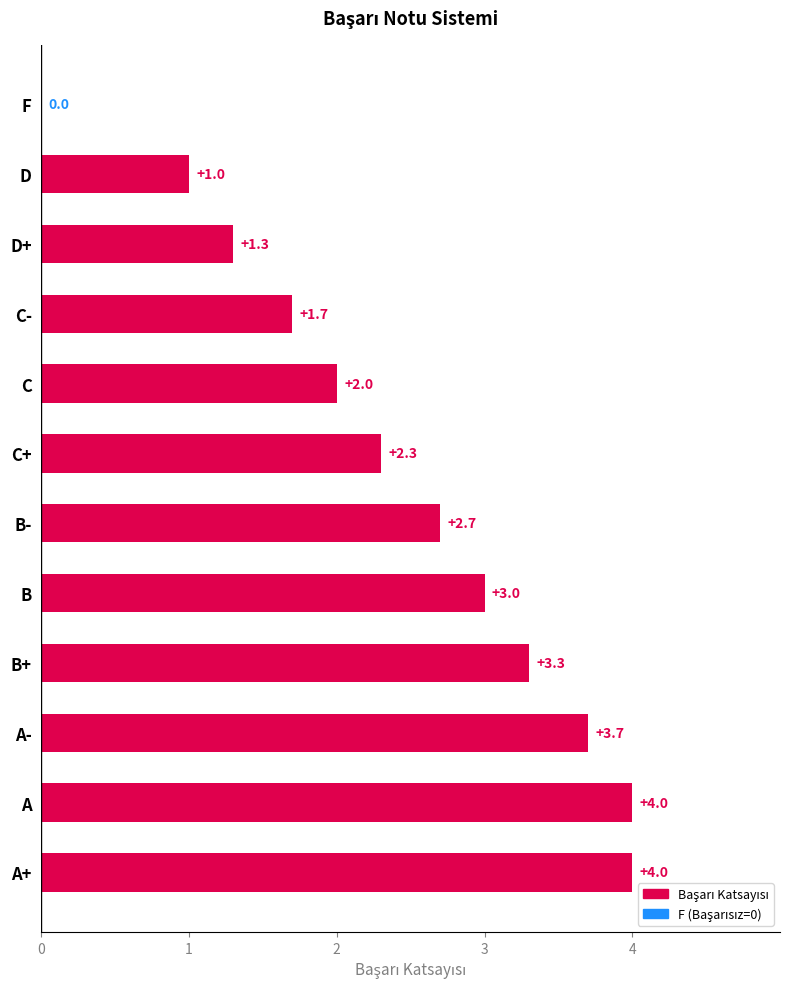

How many positive values are there?

11